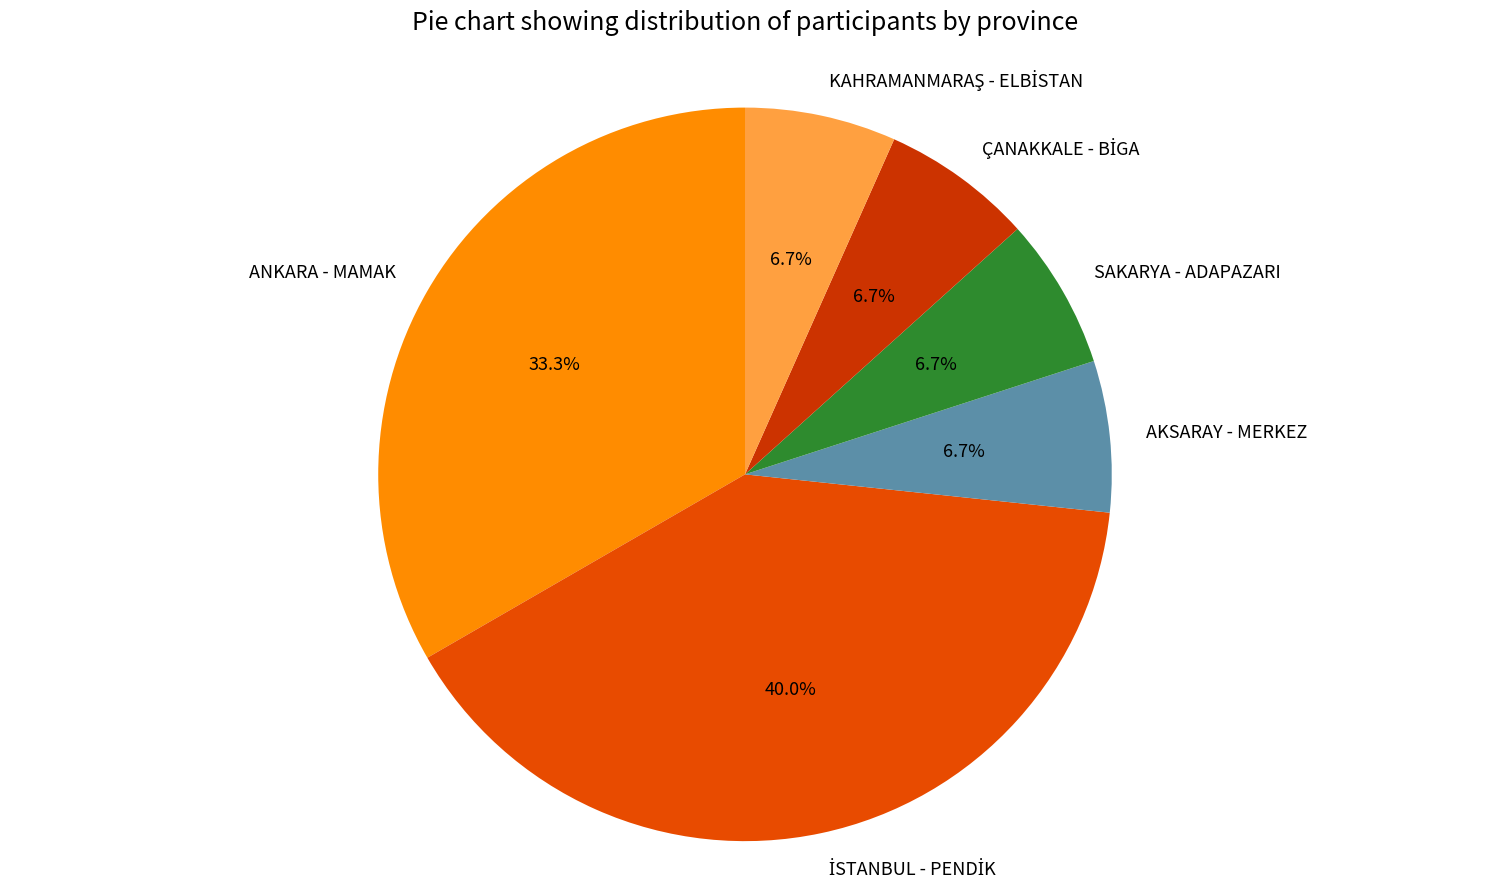

Is there any slice that represents more than half of the pie?

No